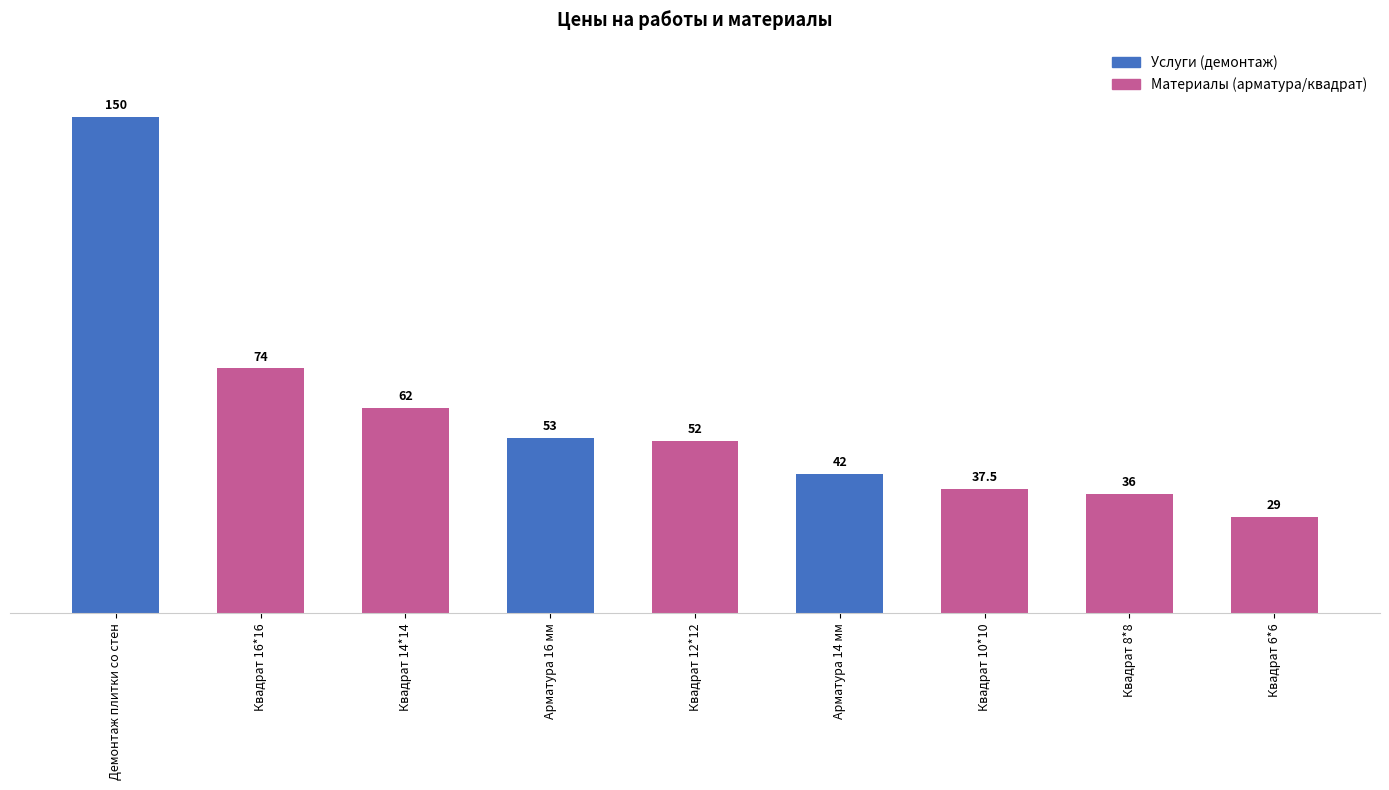

What is the sum of all values?

535.5